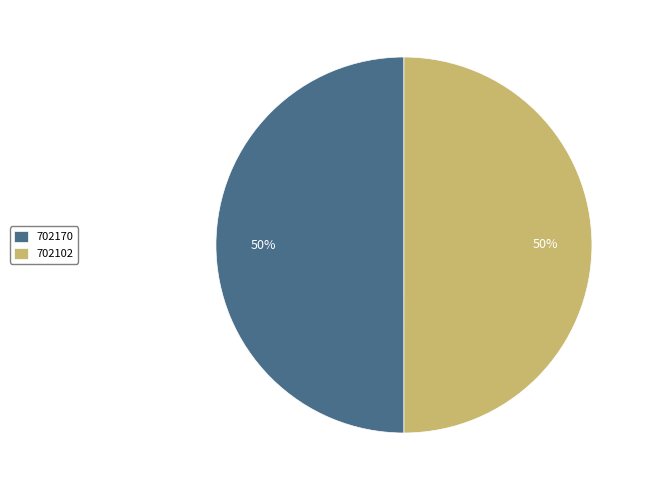

To the nearest percent, what percentage of the pie is 702102?

50%